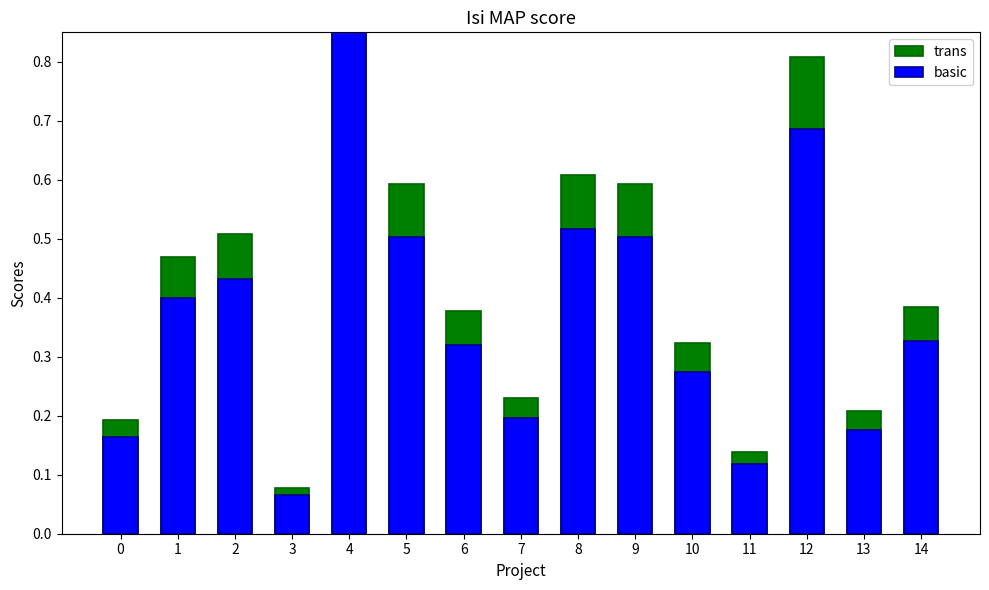

Rank the categories by trans value from highest to lowest.

4, 12, 8, 5, 9, 2, 1, 14, 6, 10, 7, 13, 0, 11, 3